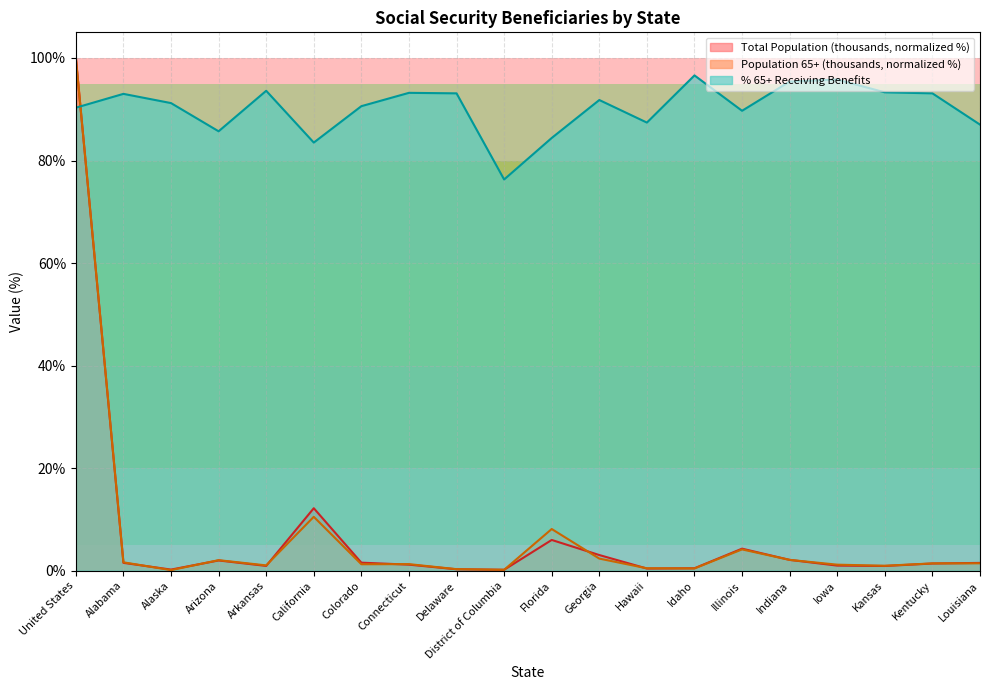

Is the value of Total Population (thousands) at Hawaii greater than the value of % 65+ Receiving Benefits at Hawaii?

No